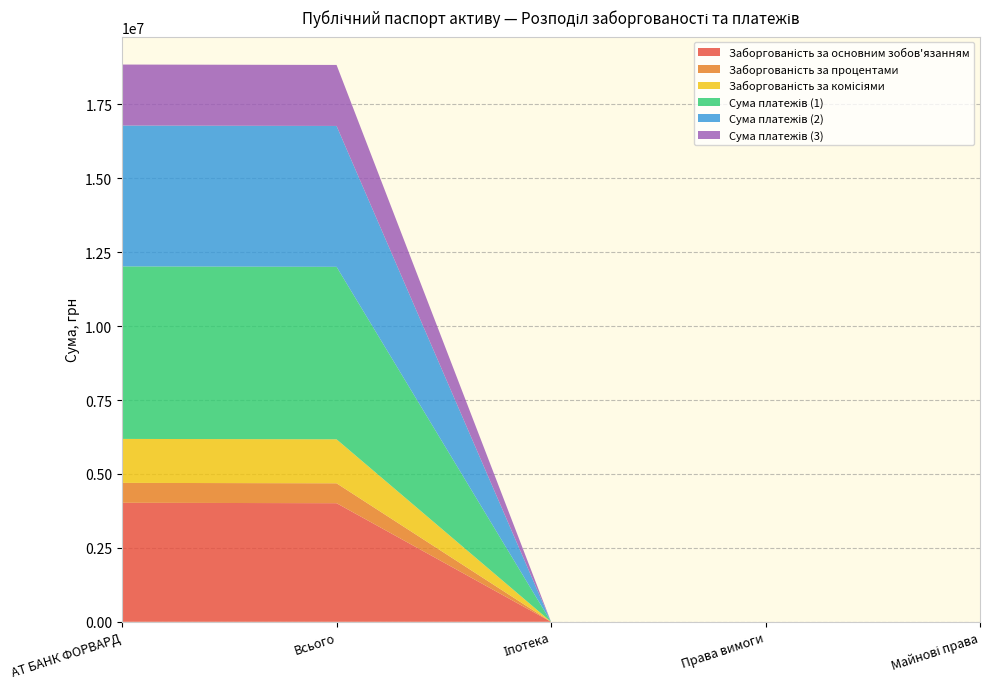

Reading right to left, extract all data points from this chart.

Заборгованість за основним зобов'язанням: Майнові права=0.0	Права вимоги=0.0	Іпотека=0.0	Всього=4012424.5	АТ БАНК ФОРВАРД=4025763.4
Заборгованість за процентами: Майнові права=0.0	Права вимоги=0.0	Іпотека=0.0	Всього=673602.5	АТ БАНК ФОРВАРД=673602.5
Заборгованість за комісіями: Майнові права=0.0	Права вимоги=0.0	Іпотека=0.0	Всього=1487275.4	АТ БАНК ФОРВАРД=1487275.4
Сума платежів (1): Майнові права=0.0	Права вимоги=0.0	Іпотека=0.0	Всього=5835702.5	АТ БАНК ФОРВАРД=5835702.5
Сума платежів (2): Майнові права=0.0	Права вимоги=0.0	Іпотека=0.0	Всього=4765062.4	АТ БАНК ФОРВАРД=4765062.4
Сума платежів (3): Майнові права=0.0	Права вимоги=0.0	Іпотека=0.0	Всього=2063636.6	АТ БАНК ФОРВАРД=2063636.6